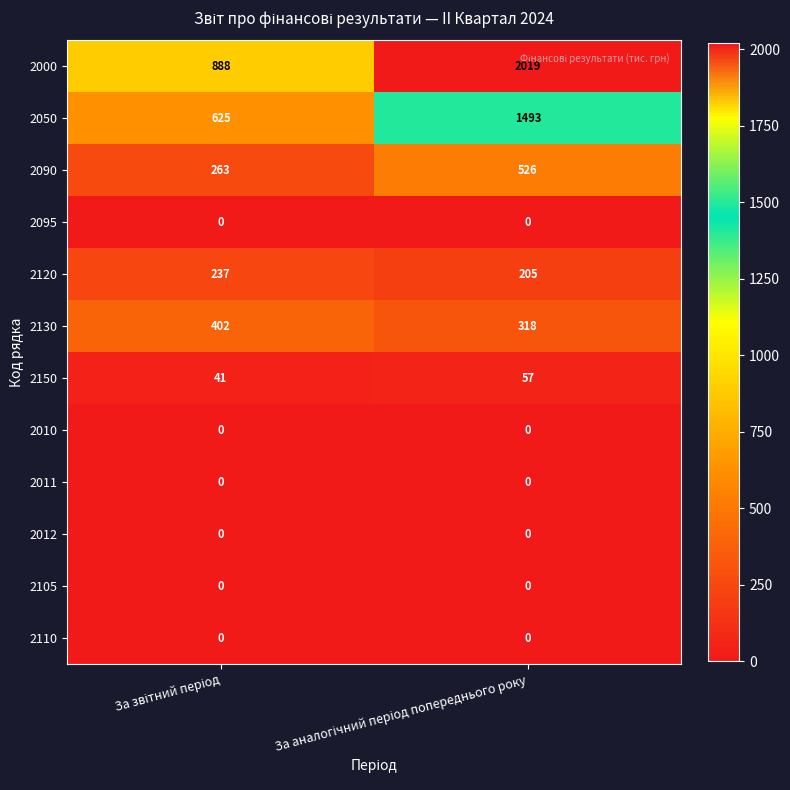

Reading right to left, transcribe all the data shown in this chart.

2000: 2019	888
2050: 1493	625
2090: 526	263
2095: 0	0
2120: 205	237
2130: 318	402
2150: 57	41
2010: 0	0
2011: 0	0
2012: 0	0
2105: 0	0
2110: 0	0